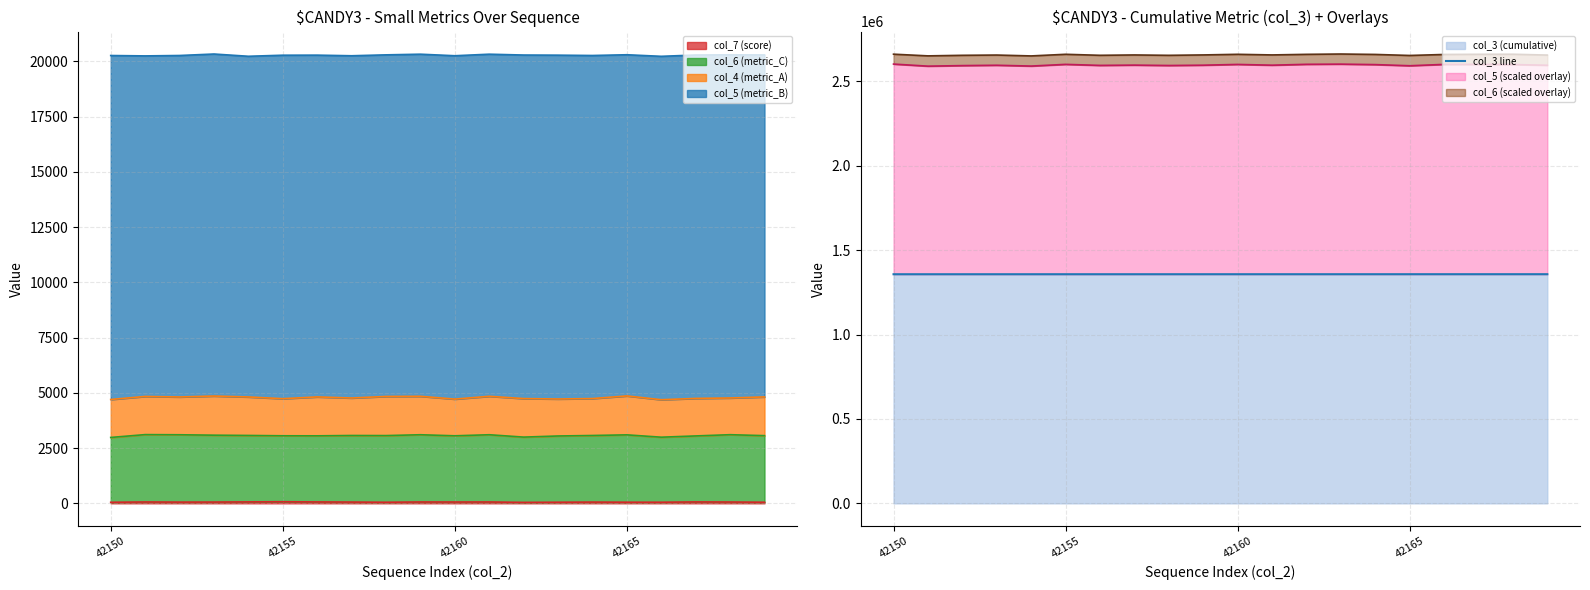

Which label corresponds to the smallest value in the chart?

42150